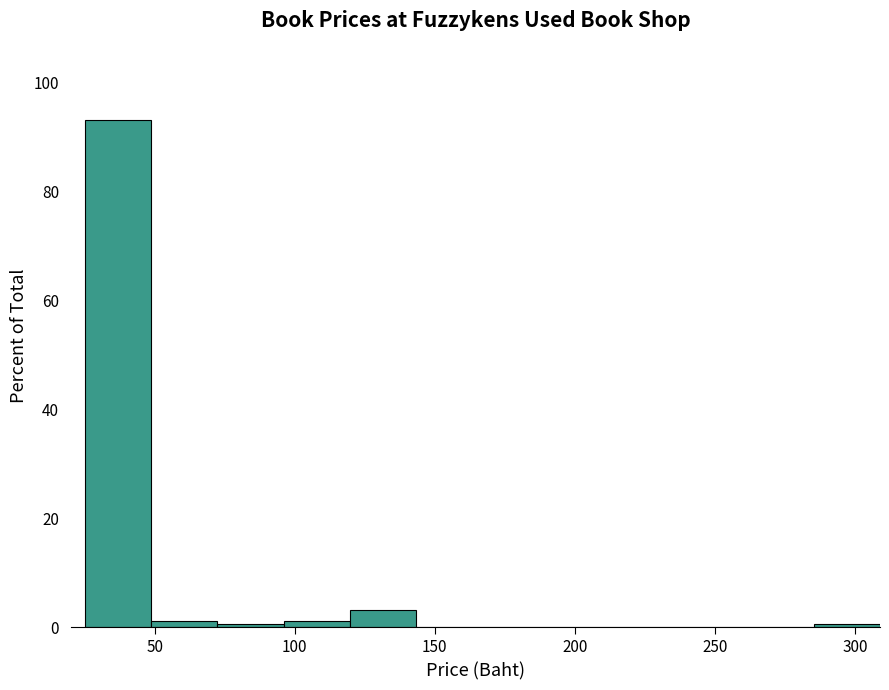

How tall is the bar that spans 25 to 50 on the x-axis? Neither the bar edges nor the heights are printed on the chart, so give them approximately, as read against the axes.

94